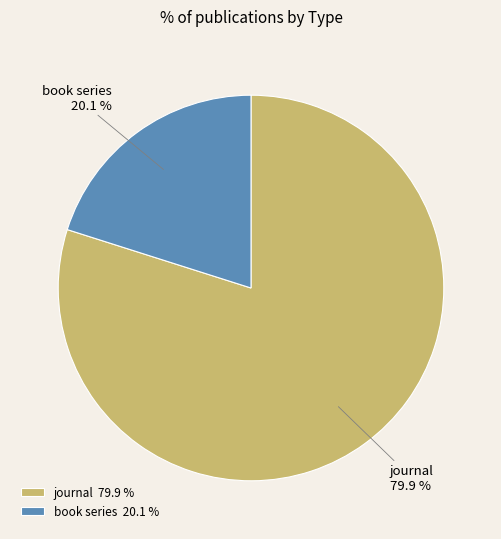

What is the largest slice in the pie chart?

journal